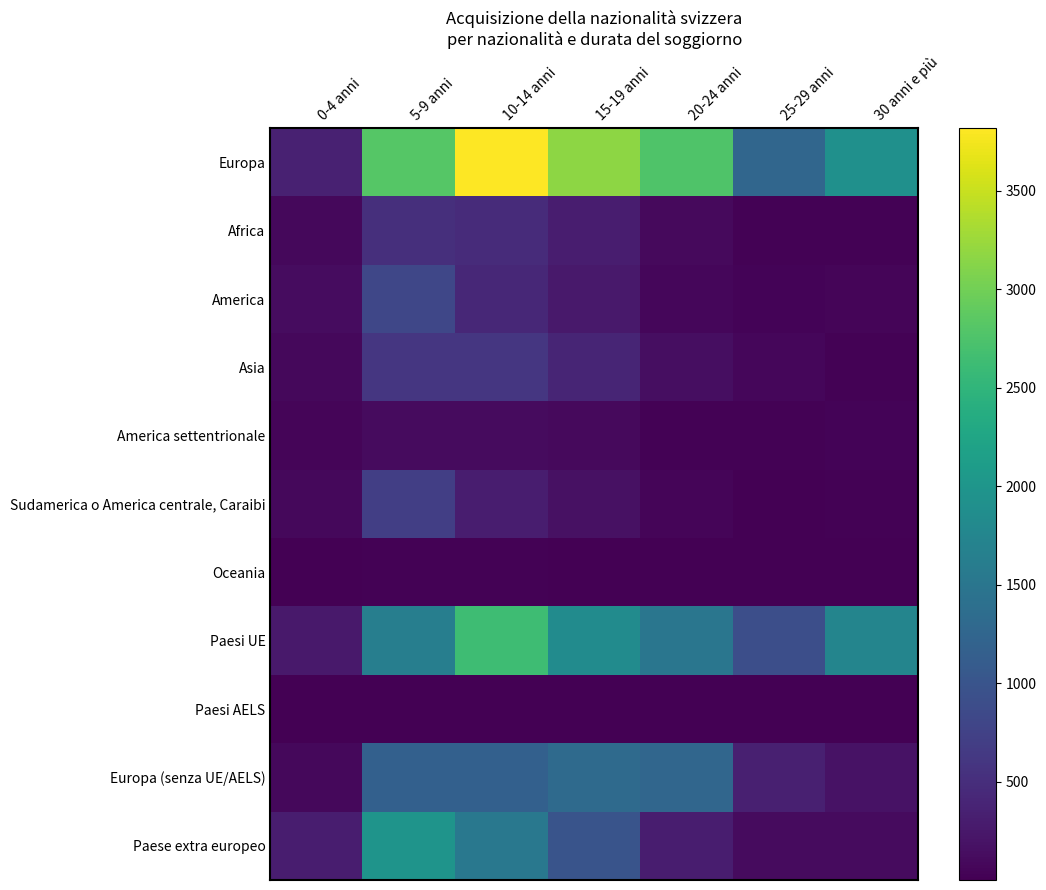

Which category has the lowest value across all series?

15-19 anni